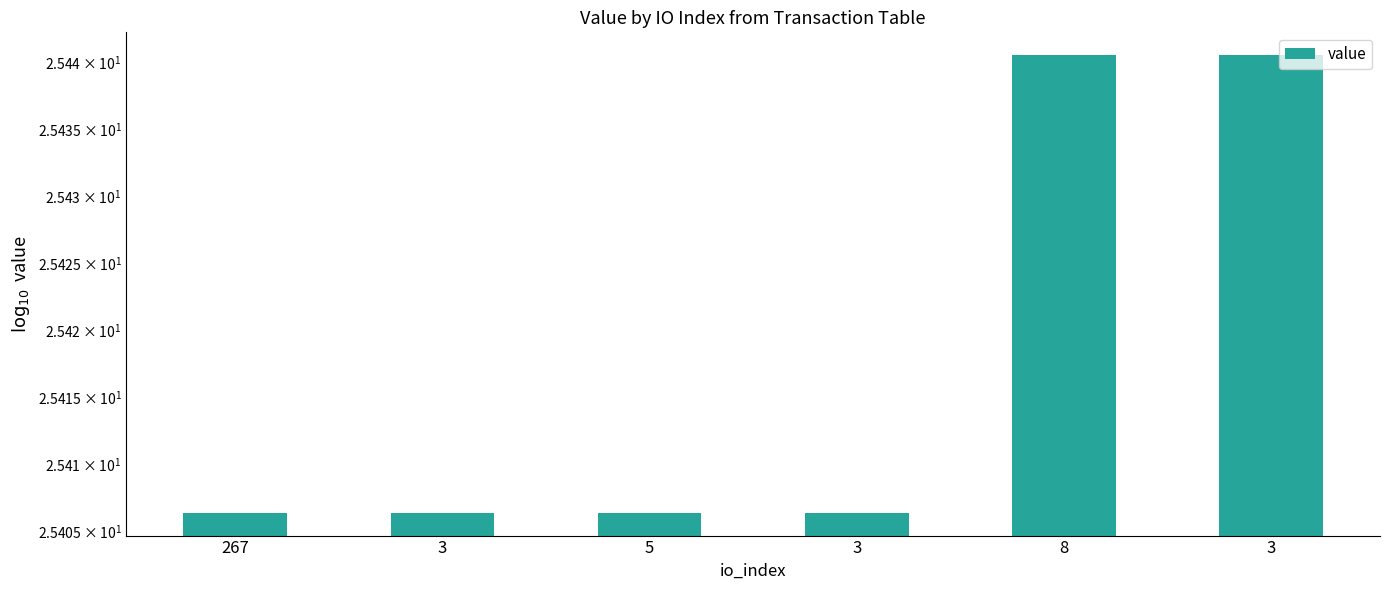

What is the sum of all values?

152.5